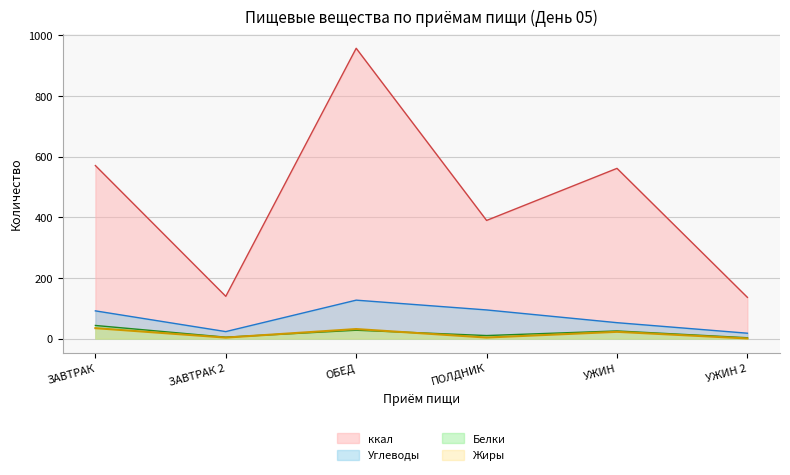

What is the label of the 1st point from the right?

УЖИН 2